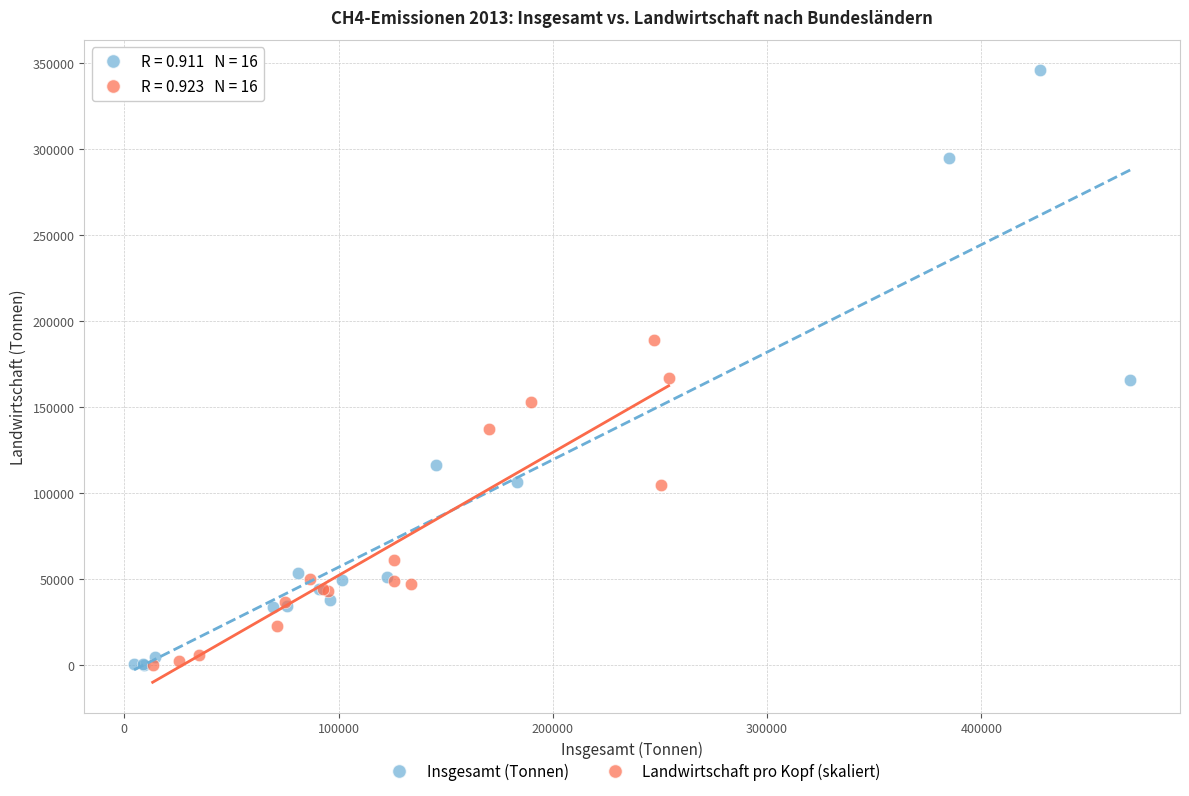

Which series has the largest Y range (max minus min)?

Insgesamt (Tonnen)